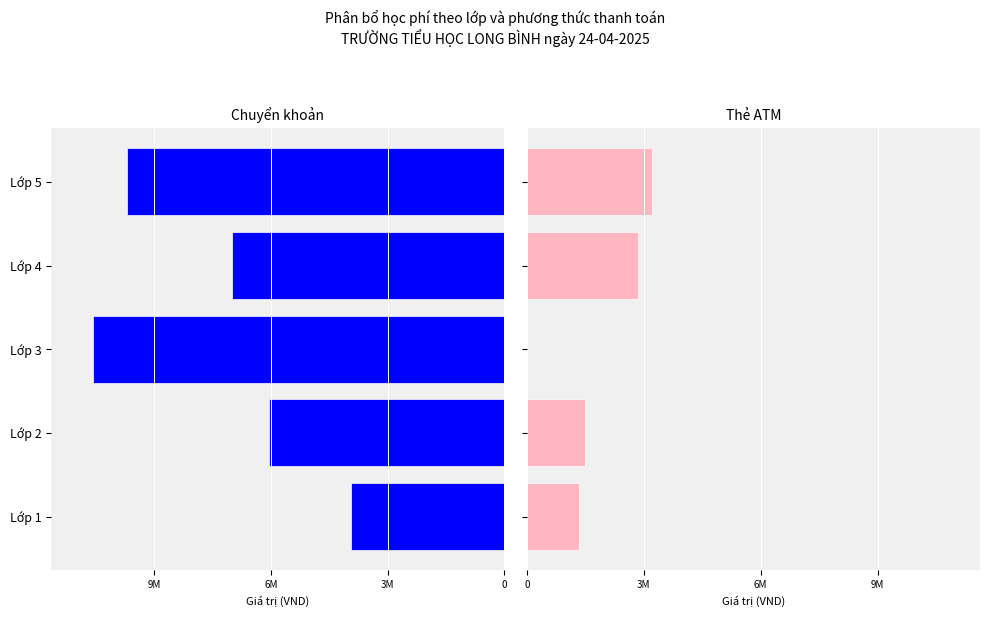

List the series in order of their peak value, lowest first.

Thẻ ATM, Chuyển khoản